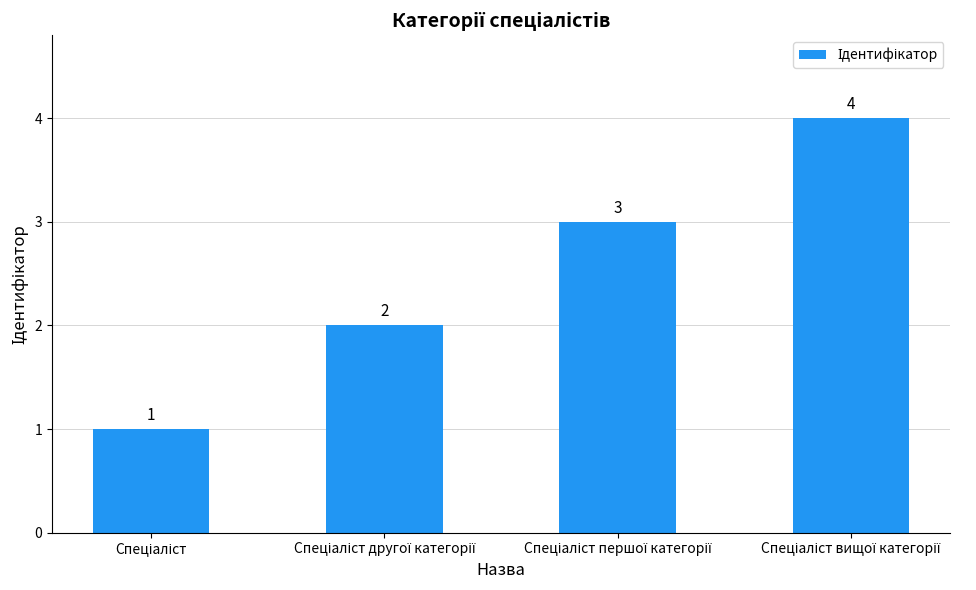

What is the value of the 1st bar from the left?

1